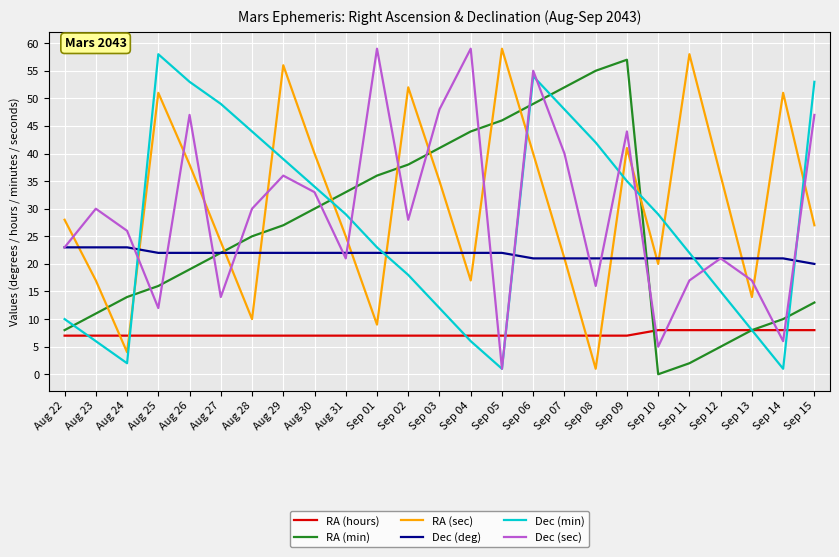

Is it true that RA (min) equals 4 at Sep 13?

False